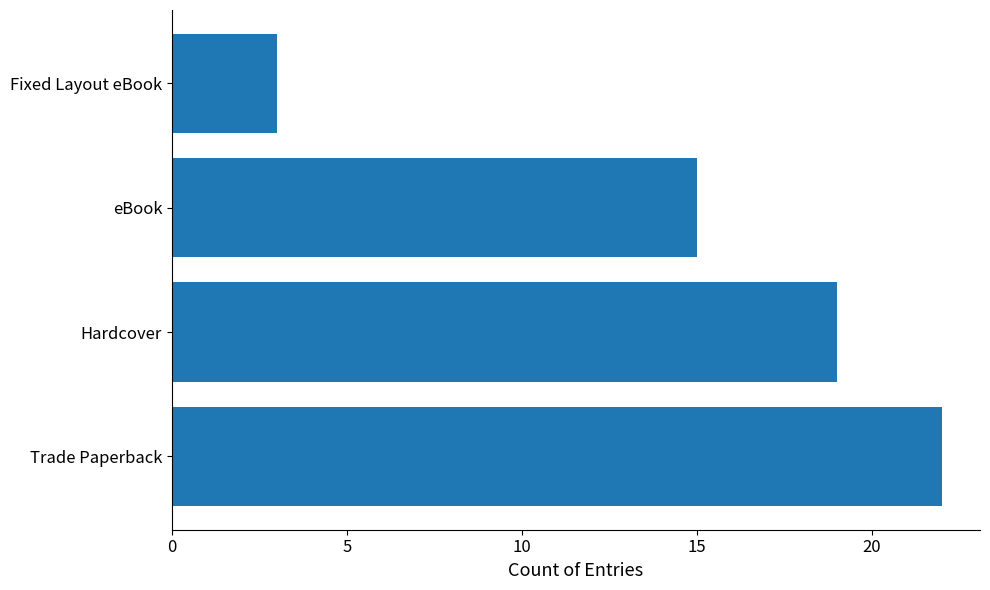

At which label is the value closest to 12?

eBook